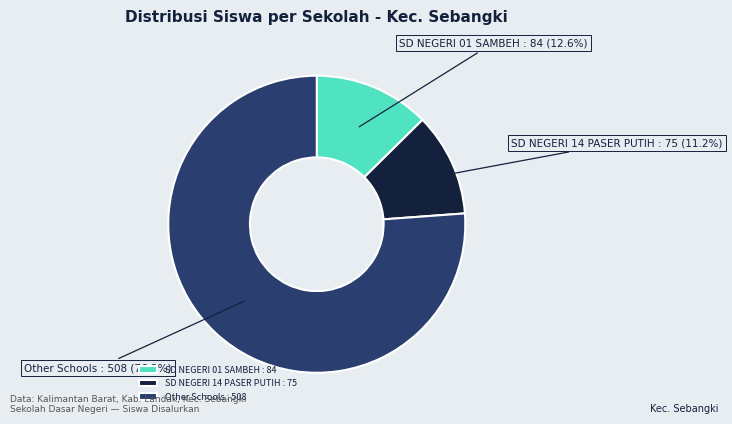

How much of the chart is everything except SD NEGERI 14 PASER PUTIH : 75?

88.8%